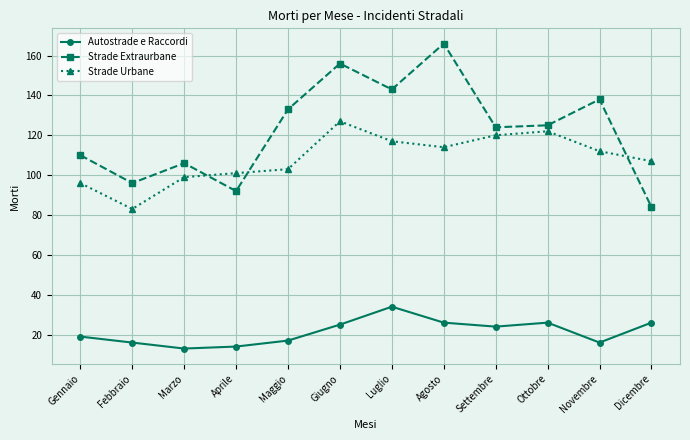

Reading left to right, extract all data points from this chart.

Autostrade e Raccordi: 19	16	13	14	17	25	34	26	24	26	16	26
Strade Extraurbane: 110	96	106	92	133	156	143	166	124	125	138	84
Strade Urbane: 96	83	99	101	103	127	117	114	120	122	112	107